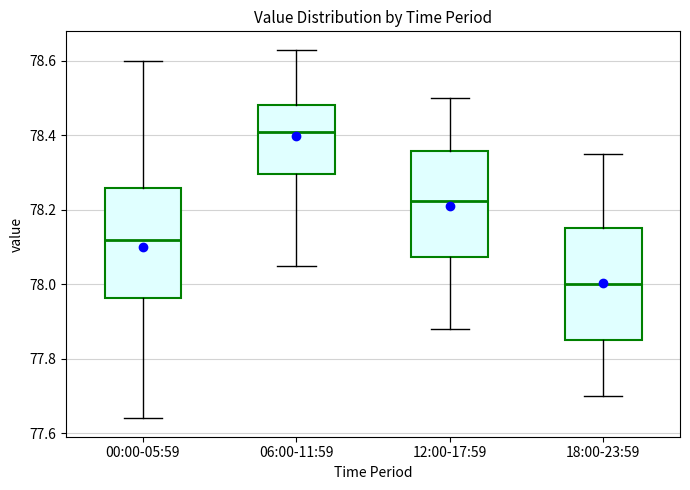

Reading left to right, transcribe this box plot: for each box, give where its median line is, the range the box spans, and where its two whiskers end, as read against the y-axis. The values are not printed on the chart, so give them approximately, as read against the axis.

00:00-05:59: median 78.12, box 77.96 to 78.26, whiskers 77.64 to 78.60
06:00-11:59: median 78.42, box 78.30 to 78.48, whiskers 78.06 to 78.64
12:00-17:59: median 78.22, box 78.08 to 78.36, whiskers 77.88 to 78.50
18:00-23:59: median 78.00, box 77.86 to 78.16, whiskers 77.70 to 78.36